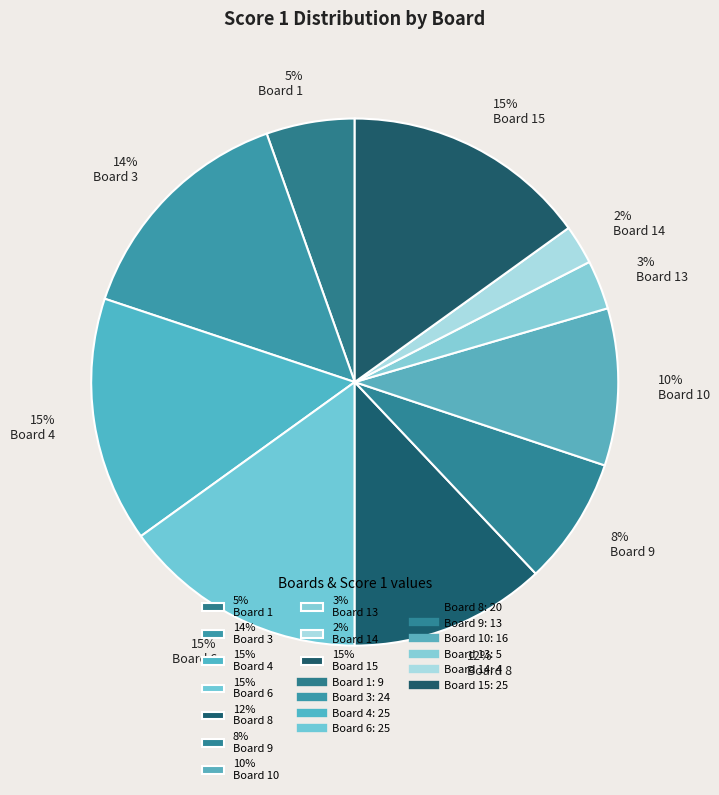

Which has a higher value, 15% Board 15 or 3% Board 13?

15% Board 15